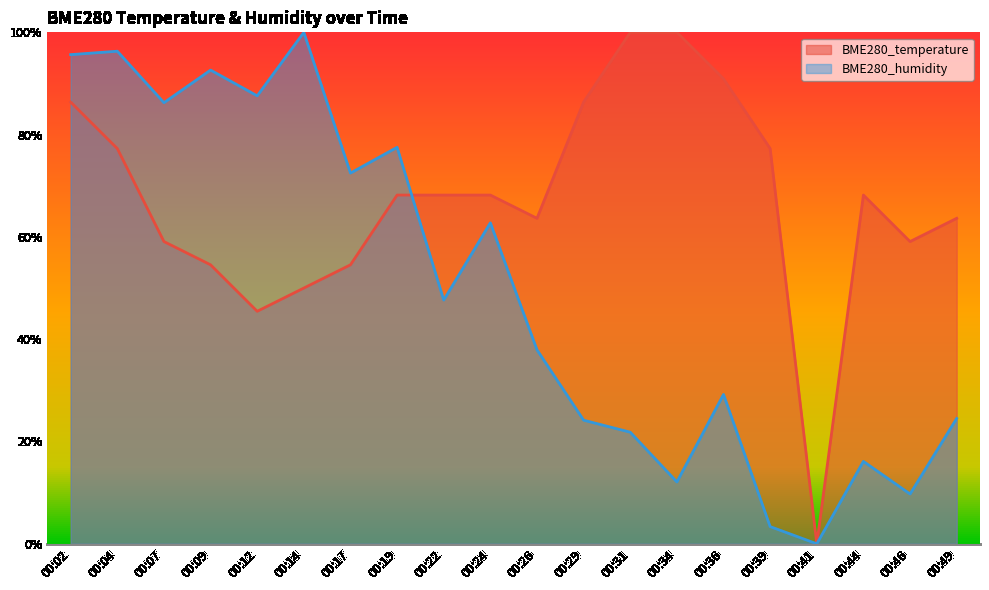

What is the sum of all BME280_temperature values?

13.4